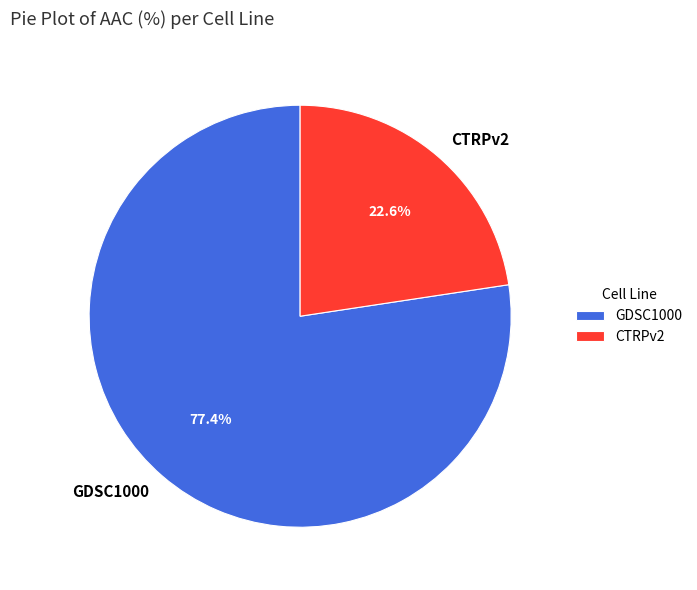

Do CTRPv2 and GDSC1000 together represent more than half of the pie?

Yes